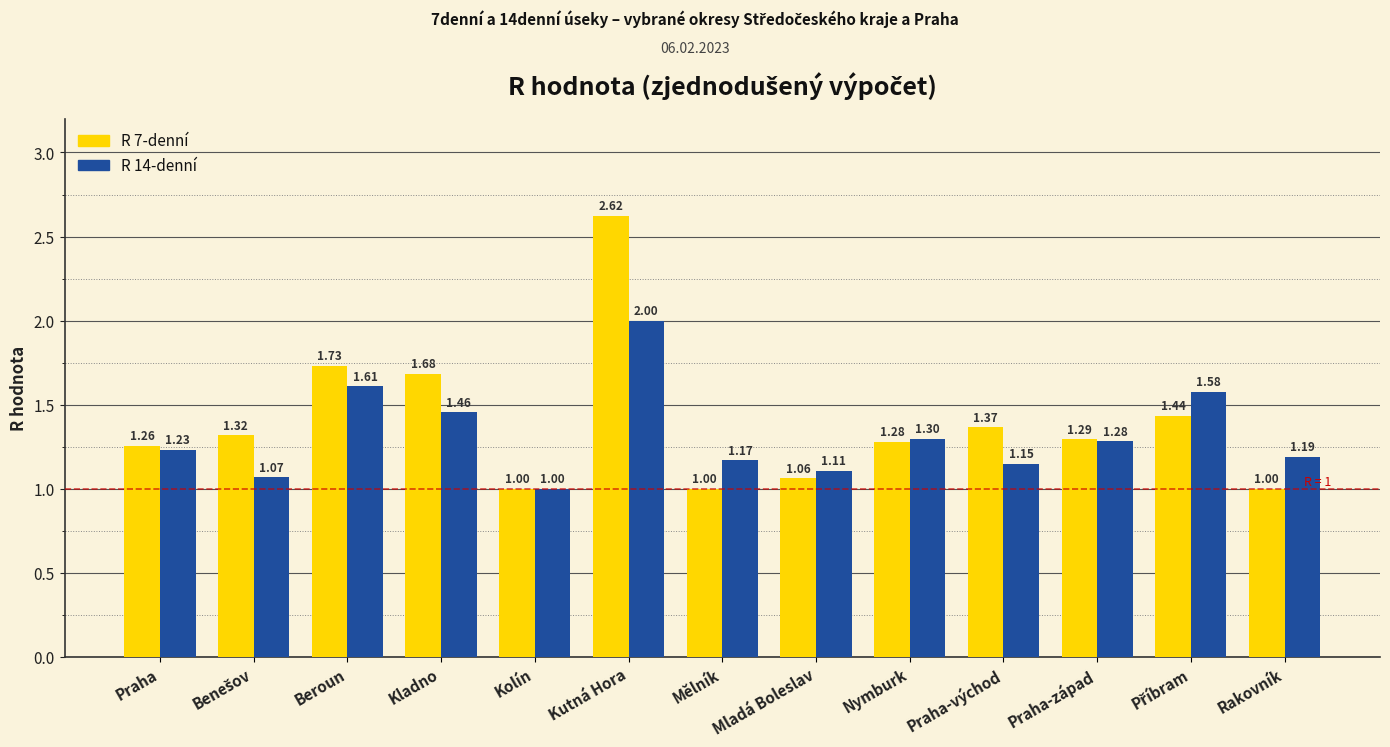

Count the number of categories in the chart.

13